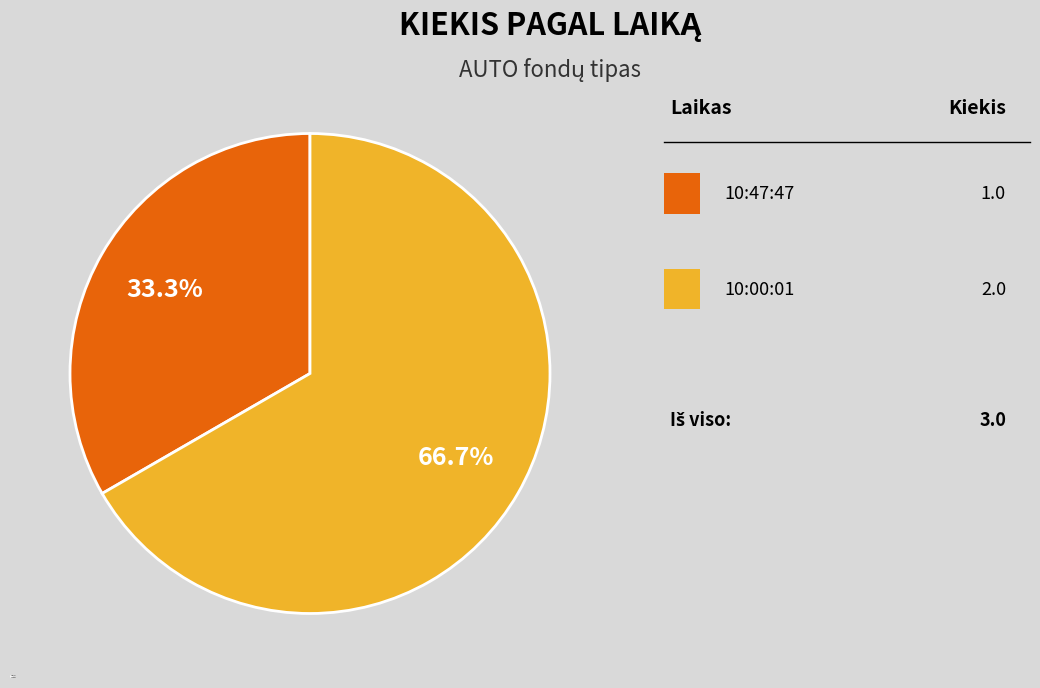

To the nearest percent, what is the difference between the largest and smallest slice percentages?

33%